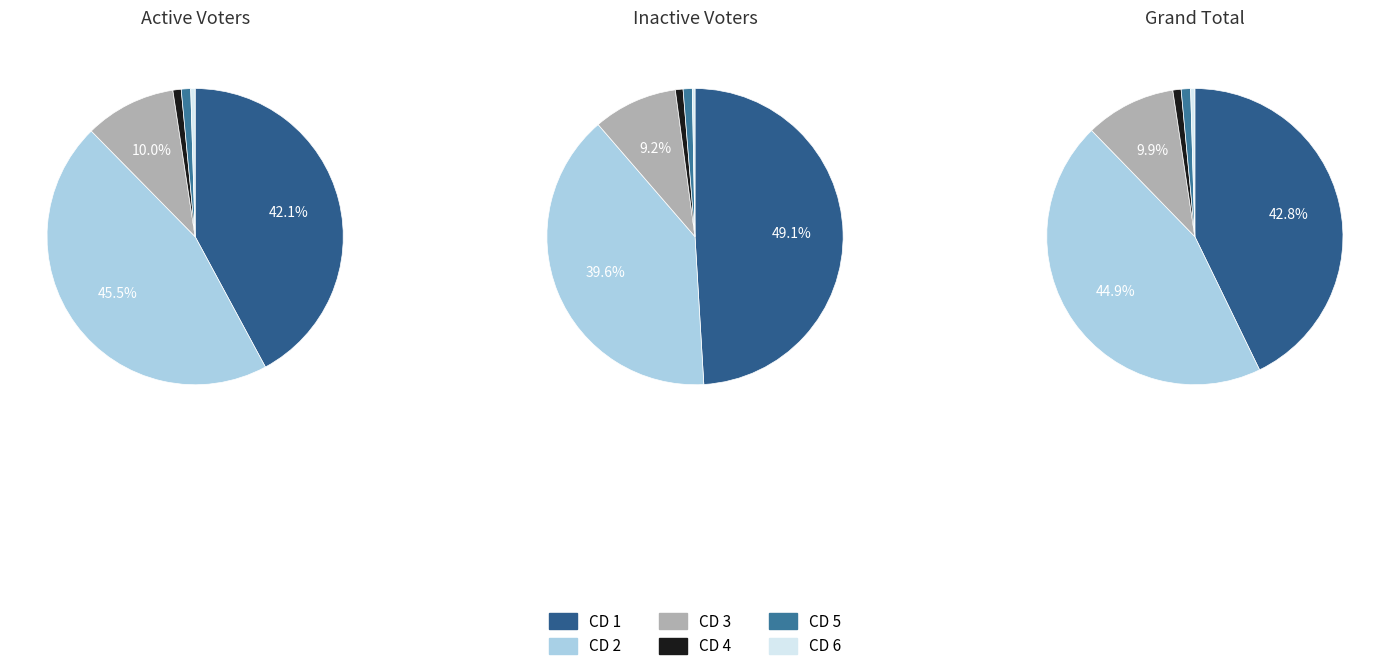

What portion of the pie excludes CD 3?

90.1%